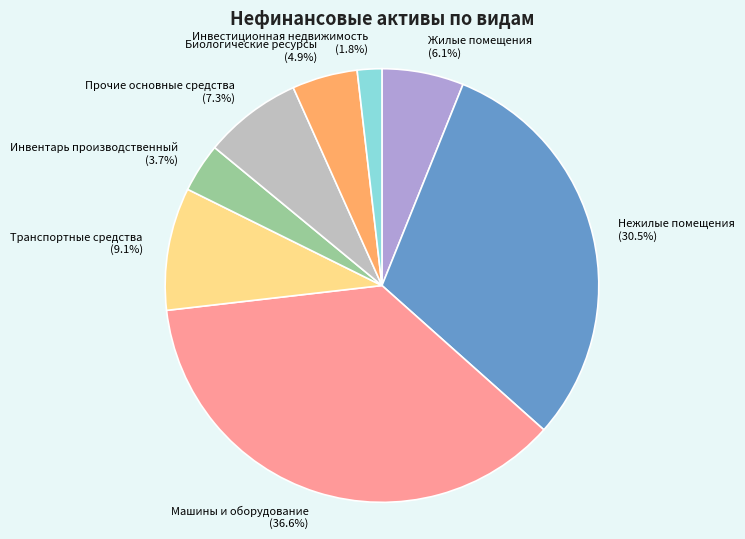

Is there any slice that represents more than half of the pie?

No